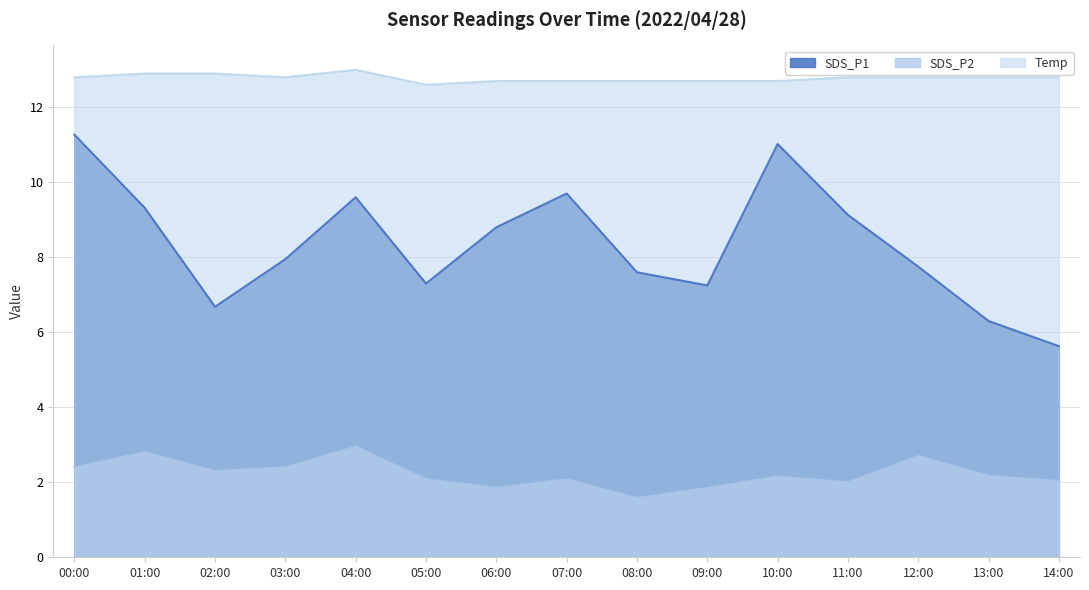

How many categories are shown in the chart?

15